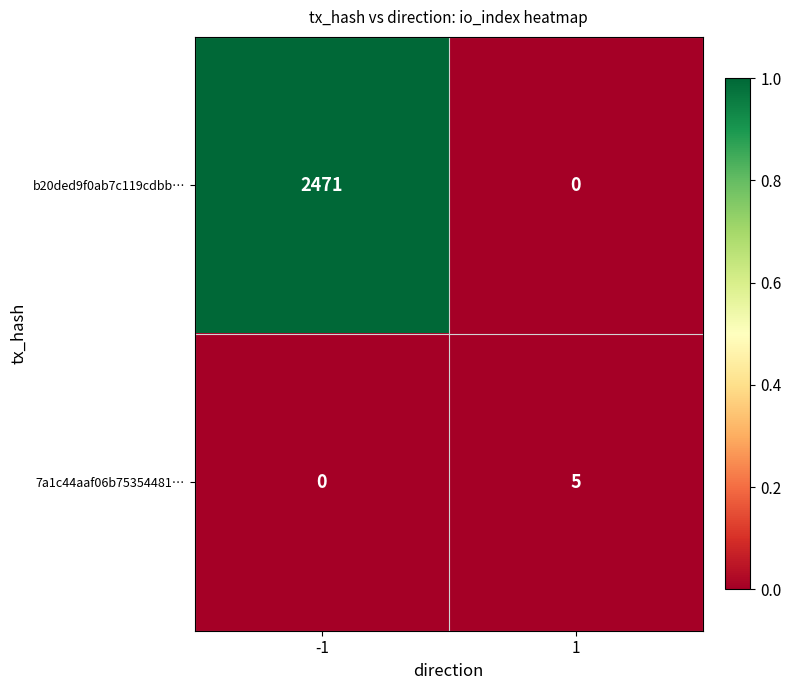

How many data points does each series have?

2